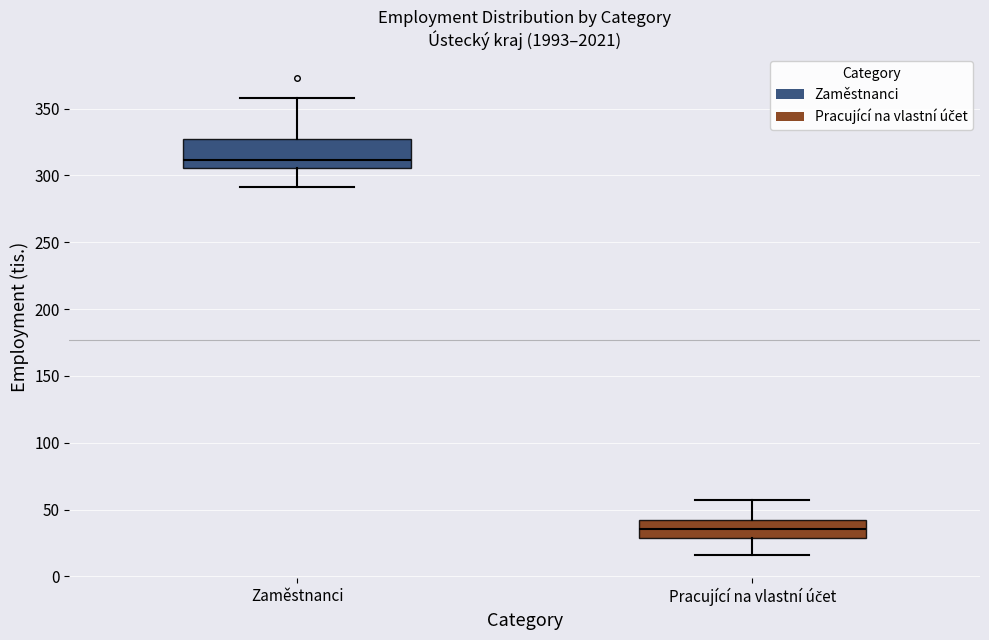

Reading left to right, transcribe this box plot: for each box, give where its median line is, the range the box spans, and where its two whiskers end, as read against the y-axis. The values are not printed on the chart, so give them approximately, as read against the axis.

Zaměstnanci: median 310, box 305 to 325, whiskers 290 to 360
Pracující na vlastní účet: median 35, box 30 to 40, whiskers 15 to 55